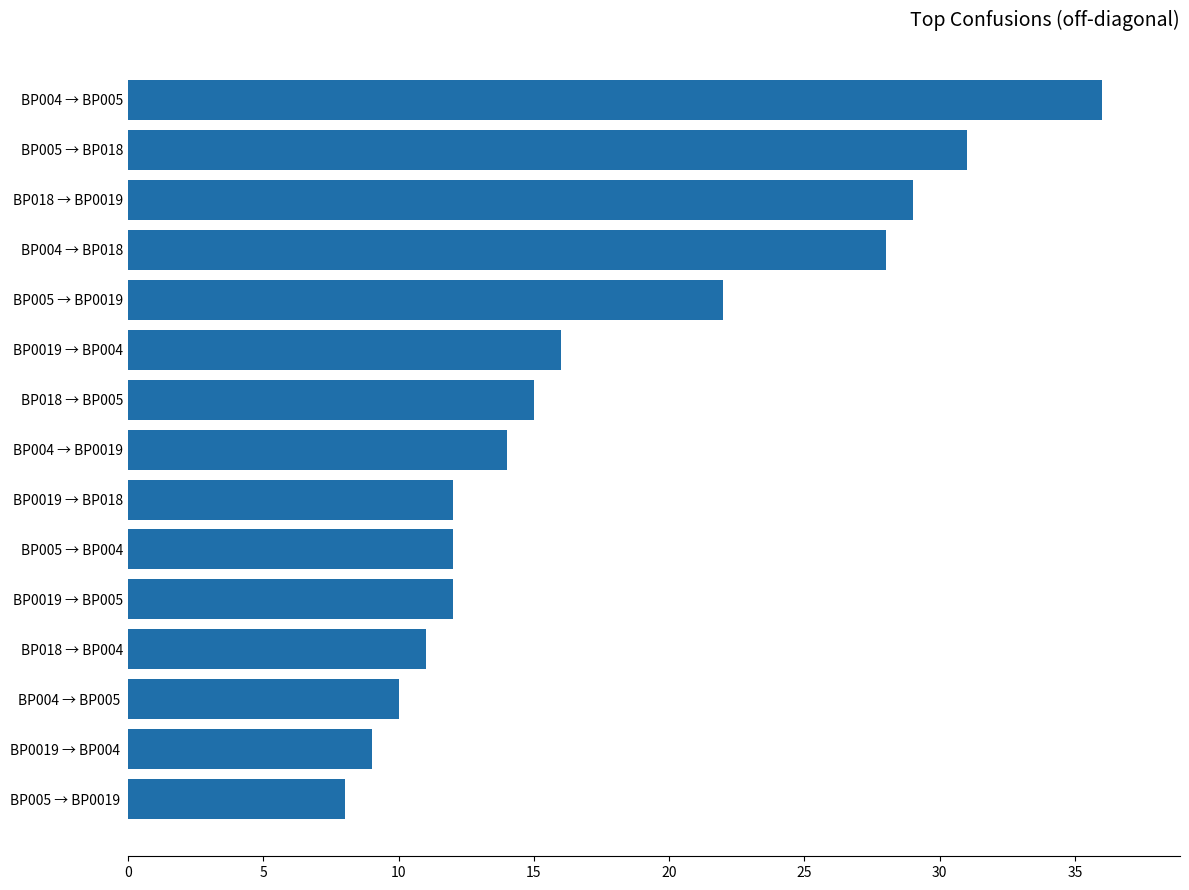

Reading bottom to top, transcribe all the data shown in this chart.

BP005 → BP0019 =8	BP0019 → BP004 =9	BP004 → BP005 =10	BP018 → BP004=11	BP0019 → BP005=12	BP005 → BP004=12	BP0019 → BP018=12	BP004 → BP0019=14	BP018 → BP005=15	BP0019 → BP004=16	BP005 → BP0019=22	BP004 → BP018=28	BP018 → BP0019=29	BP005 → BP018=31	BP004 → BP005=36